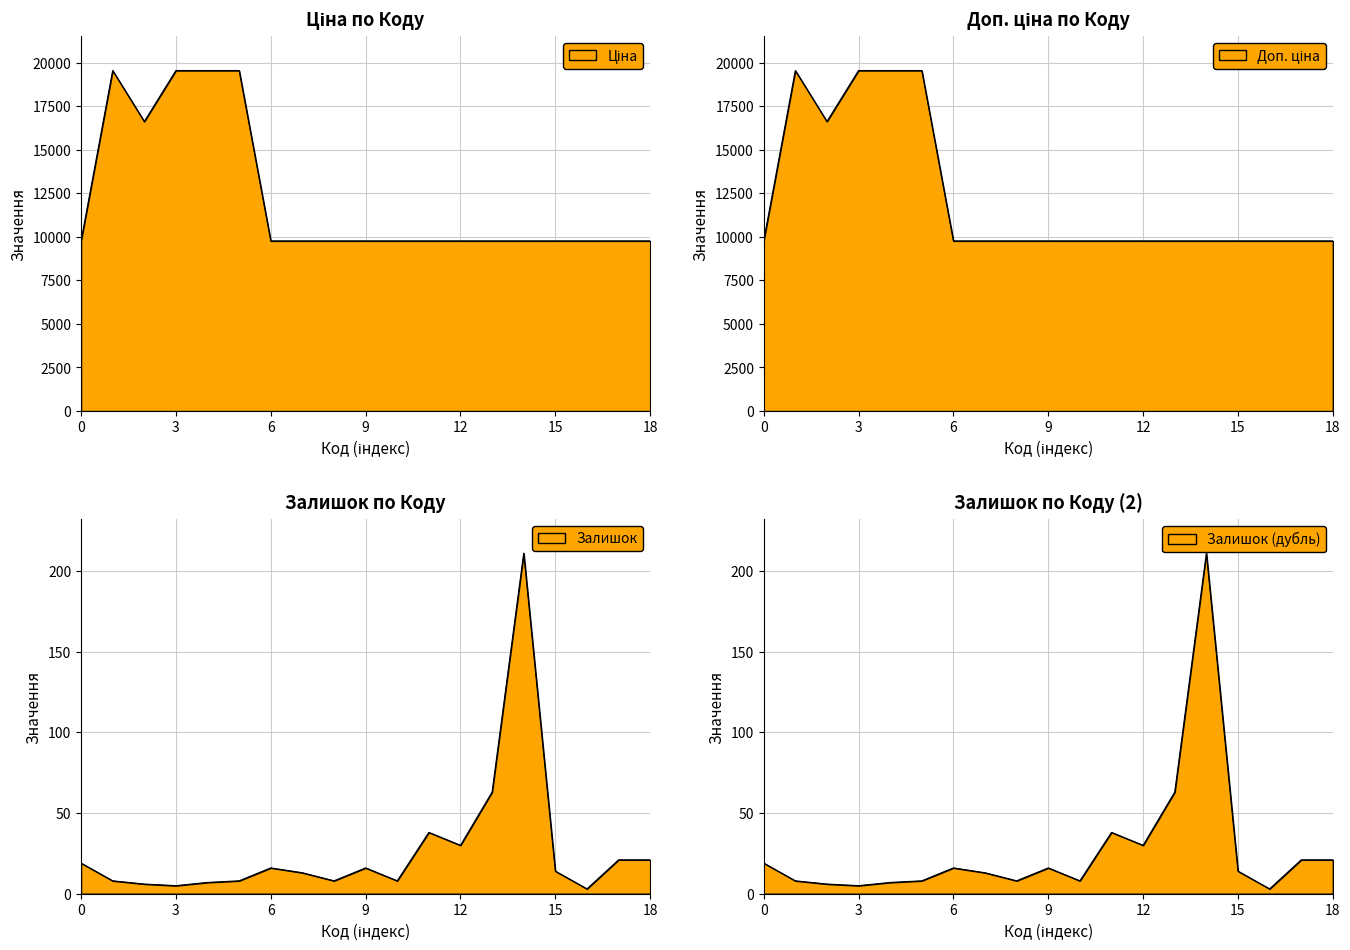

Which series has the largest range (max minus min)?

Ціна